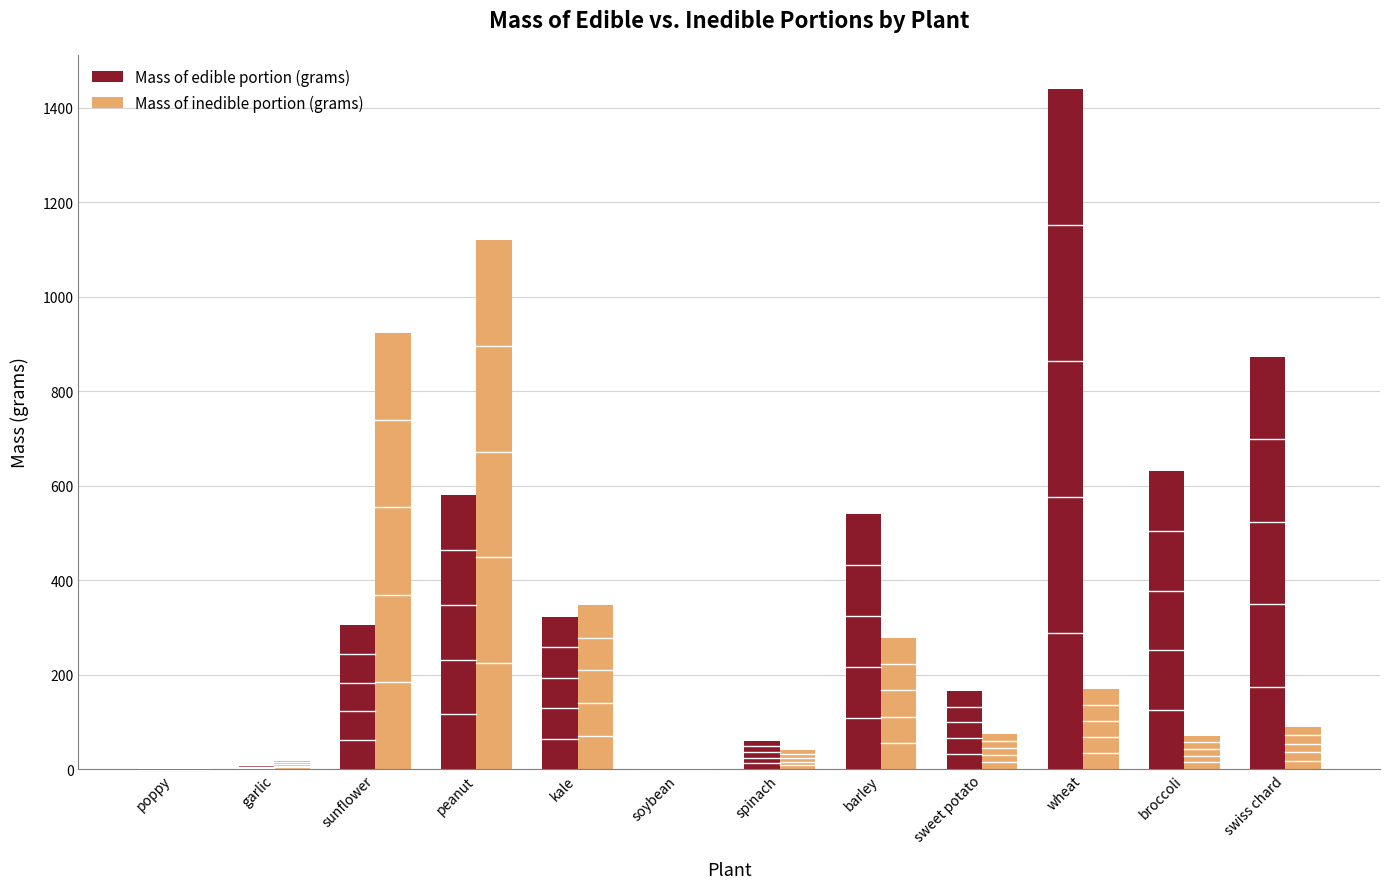

What is the total value across all series at soybean?

1.0